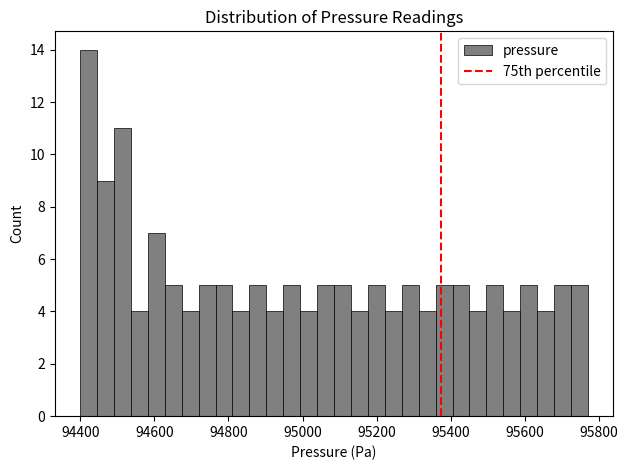

Around what value on the x-axis is the tallest bar? Give the approximate position of its centre, as read against the axis.

94420